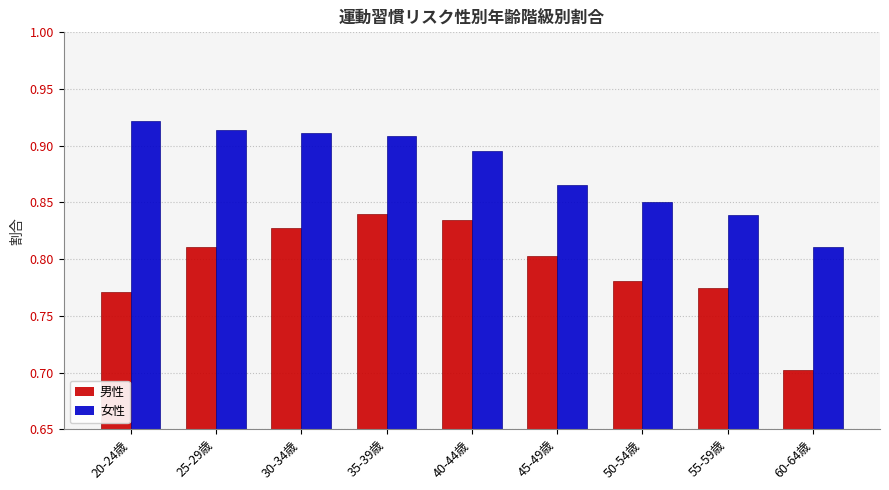

At which label does 男性 reach its peak?

35-39歳